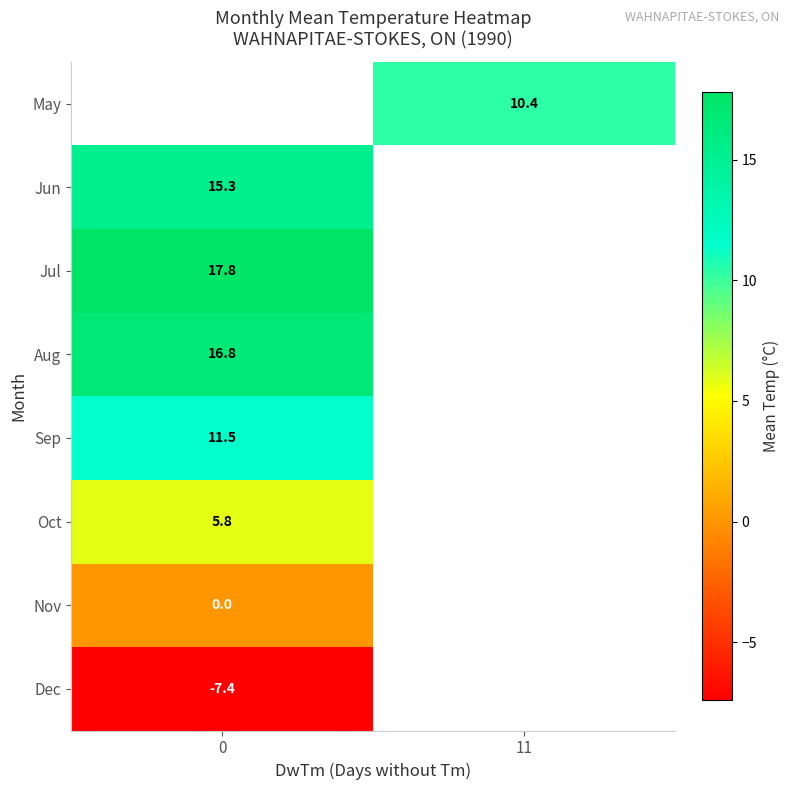

The value of May at 11 is 10.4. True or false?

True